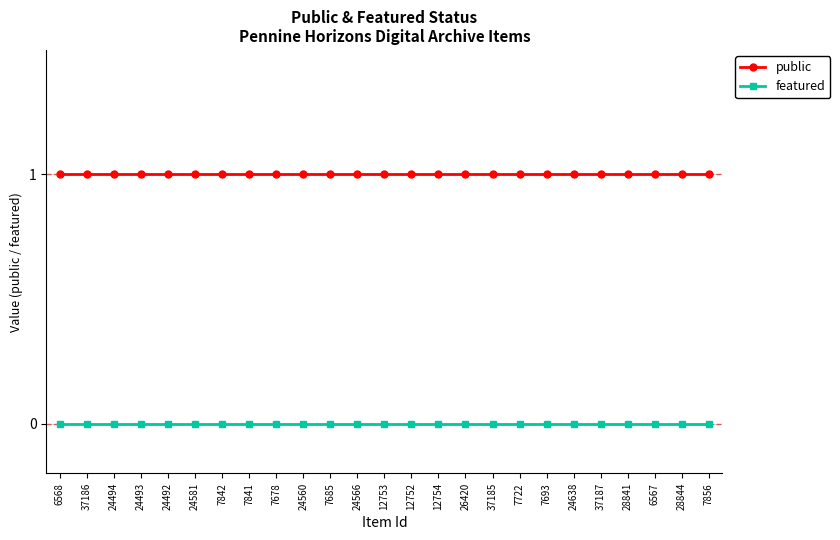

Reading left to right, transcribe all the data shown in this chart.

public: 6568=1	37186=1	24494=1	24493=1	24492=1	24581=1	7842=1	7841=1	7678=1	24560=1	7685=1	24566=1	12753=1	12752=1	12754=1	26420=1	37185=1	7722=1	7693=1	24638=1	37187=1	28841=1	6567=1	28844=1	7856=1
featured: 6568=0	37186=0	24494=0	24493=0	24492=0	24581=0	7842=0	7841=0	7678=0	24560=0	7685=0	24566=0	12753=0	12752=0	12754=0	26420=0	37185=0	7722=0	7693=0	24638=0	37187=0	28841=0	6567=0	28844=0	7856=0